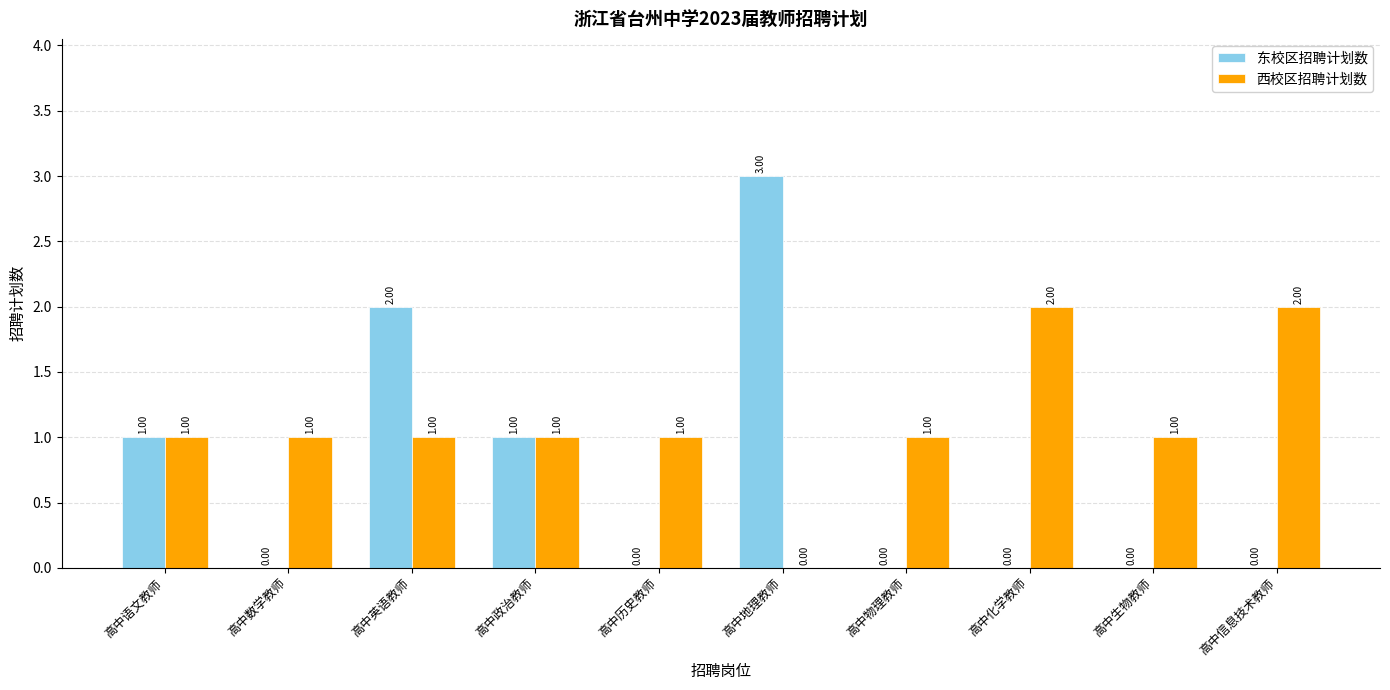

At which category does the chart reach its peak across all series?

高中地理教师